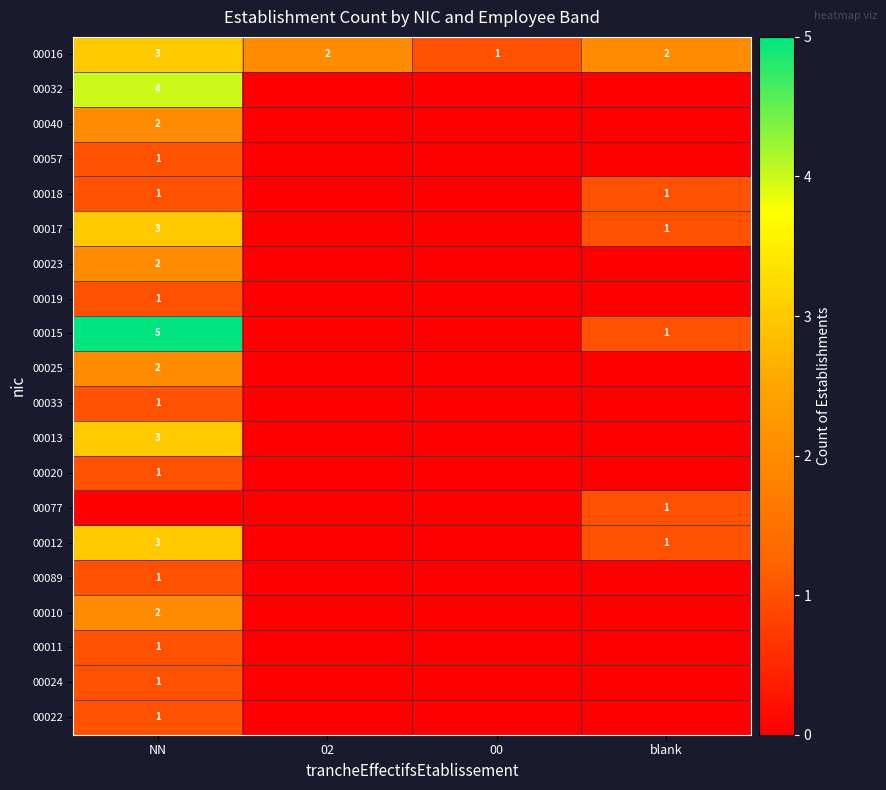

The 00016 series shows 3 at NN. True or false?

True